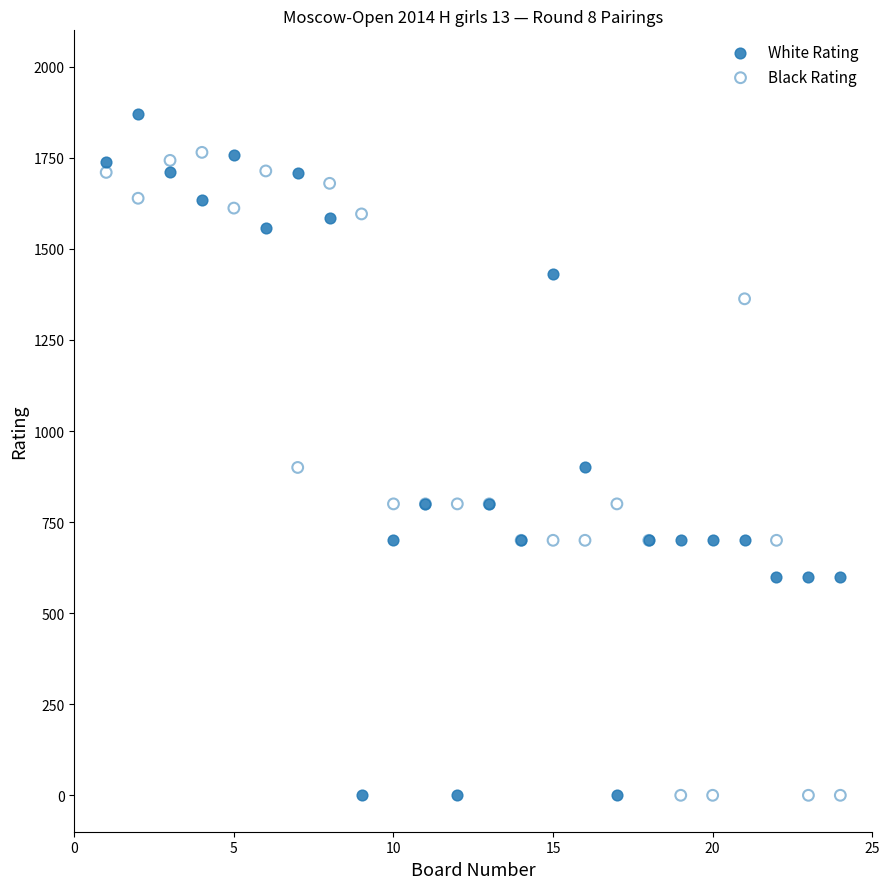

Which series has the largest Y range (max minus min)?

White Rating